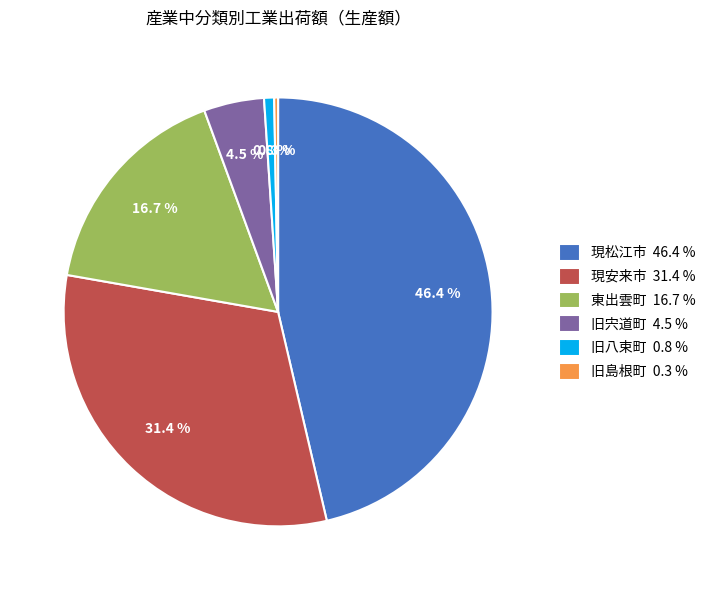

Which has a higher value, 旧島根町 0.3 % or 現安来市 31.4 %?

現安来市 31.4 %